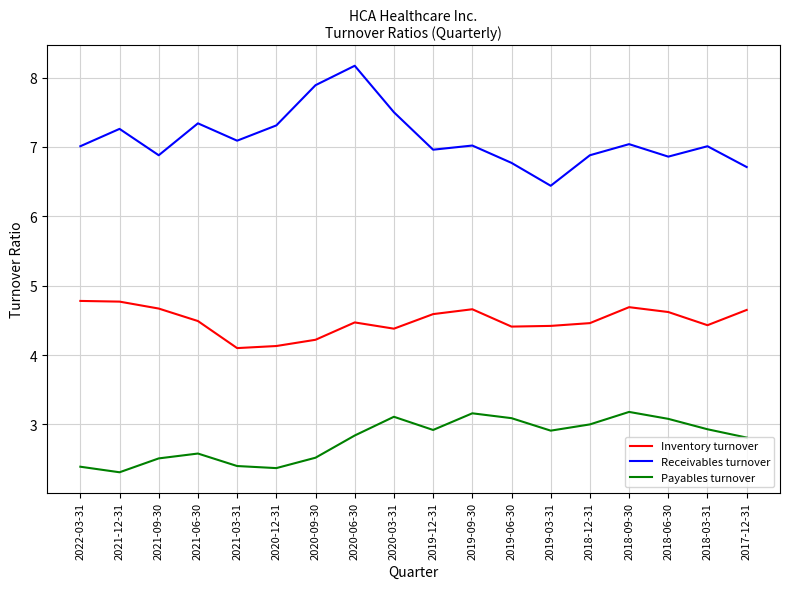

What is the difference between the maximum and minimum values in the Receivables turnover series?

1.7